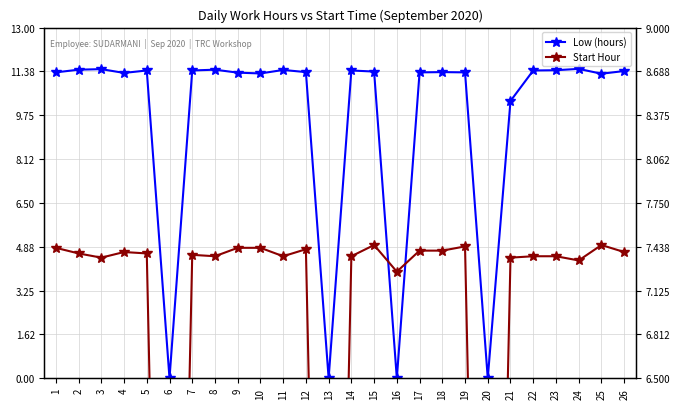

How many lines are shown in the chart?

2